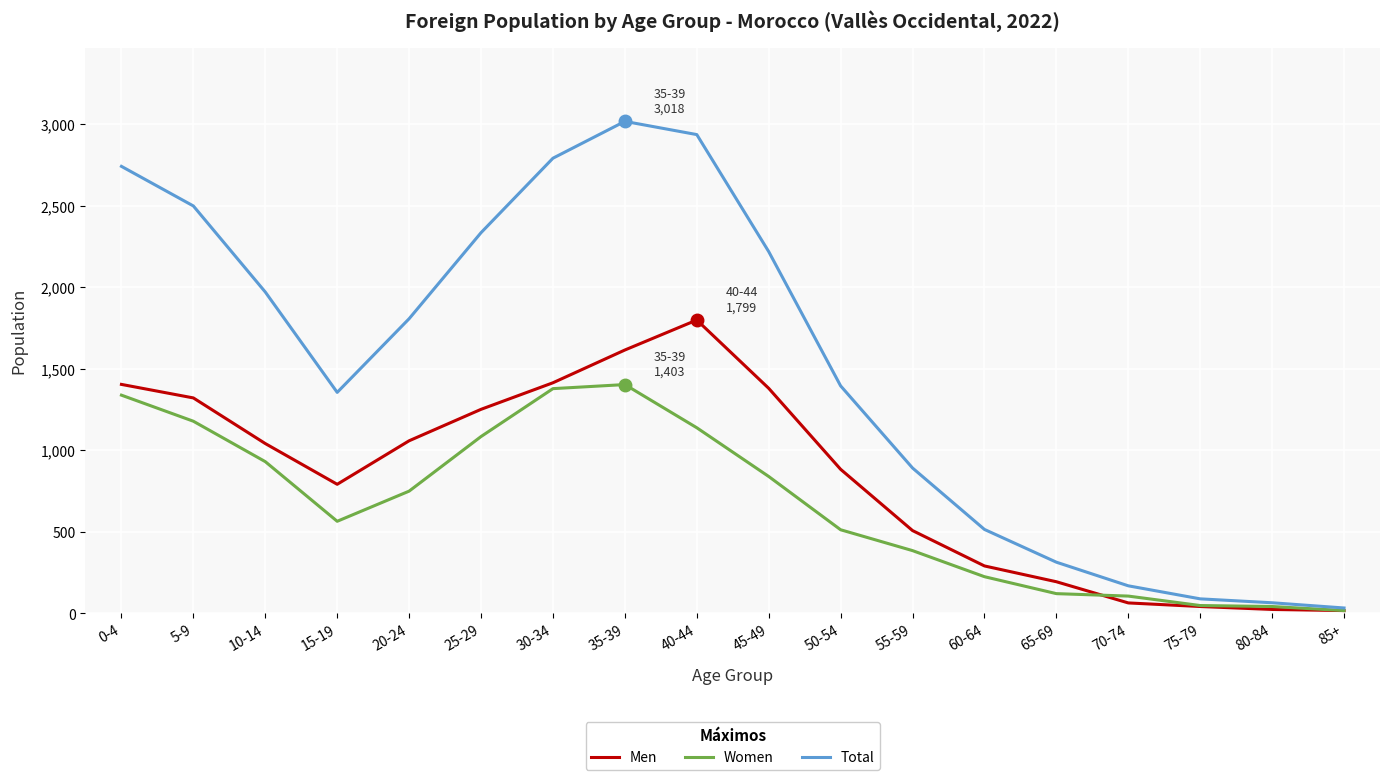

Rank the series at 20-24 from lowest to highest value.

Women, Men, Total